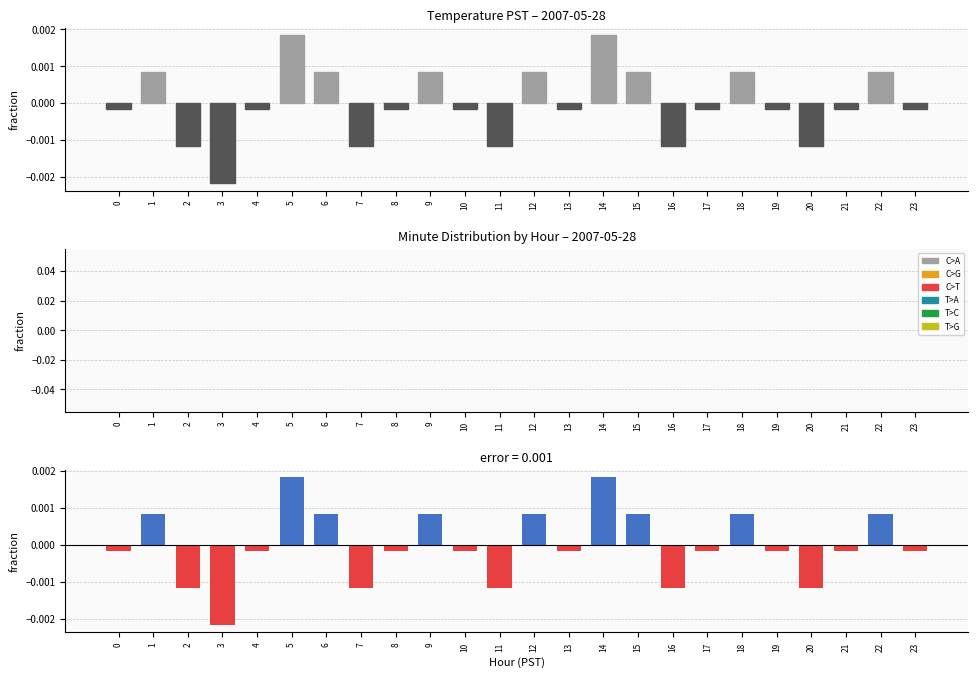

At which category is the sum across all series the highest?

5